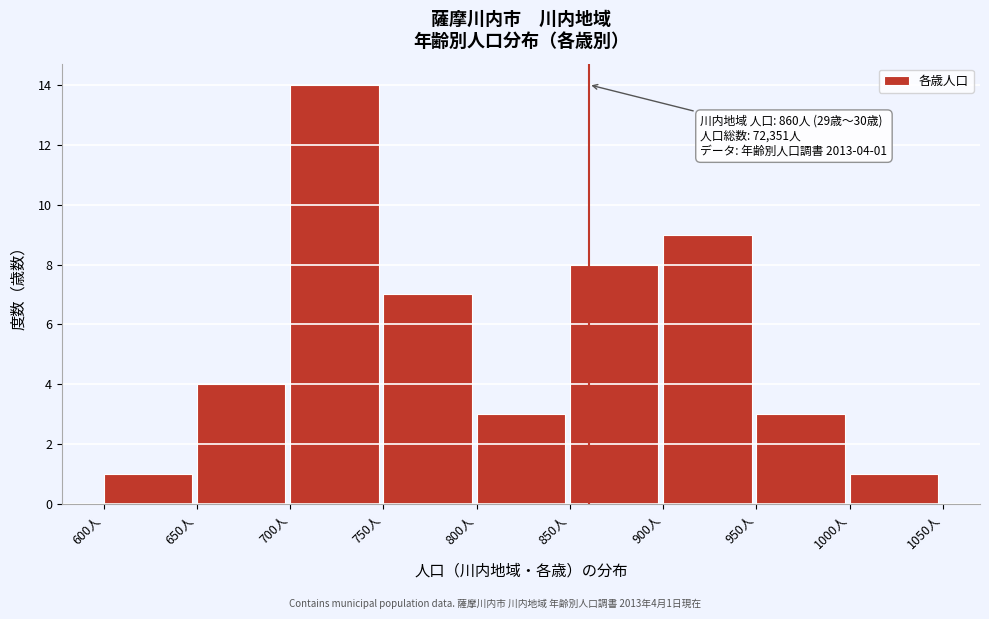

Which range on the x-axis has the tallest bar?

700 to 750